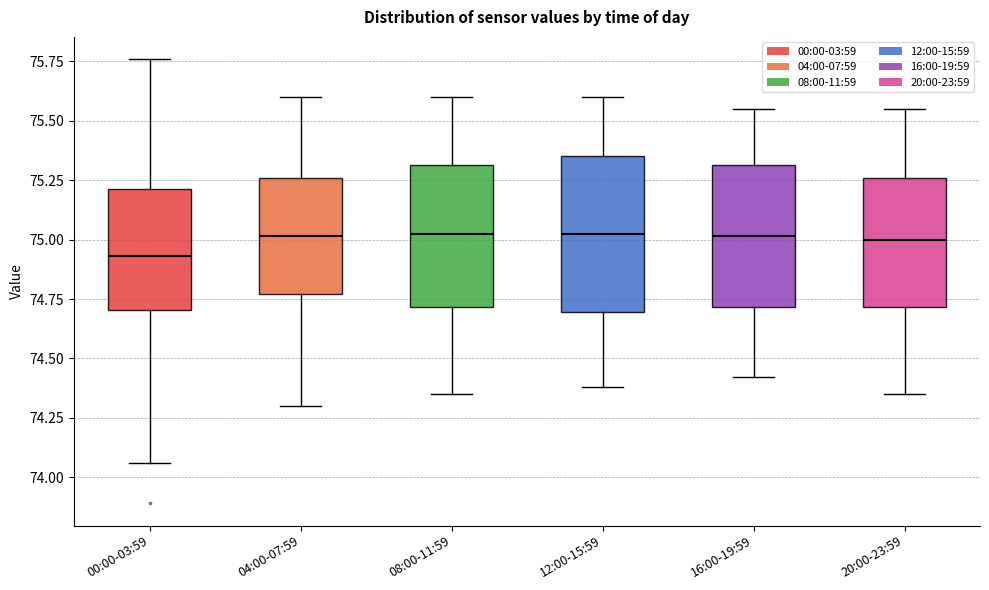

Which box has the lowest median line?

00:00-03:59